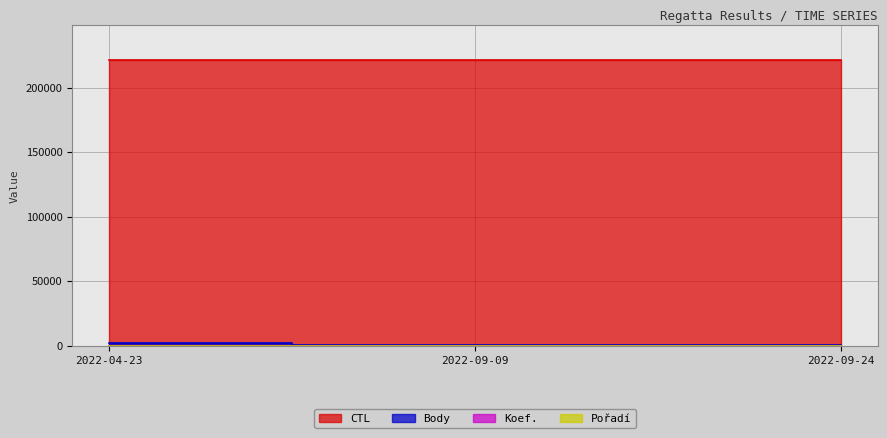

Where does the Body series first go above 1055?

2022-04-23